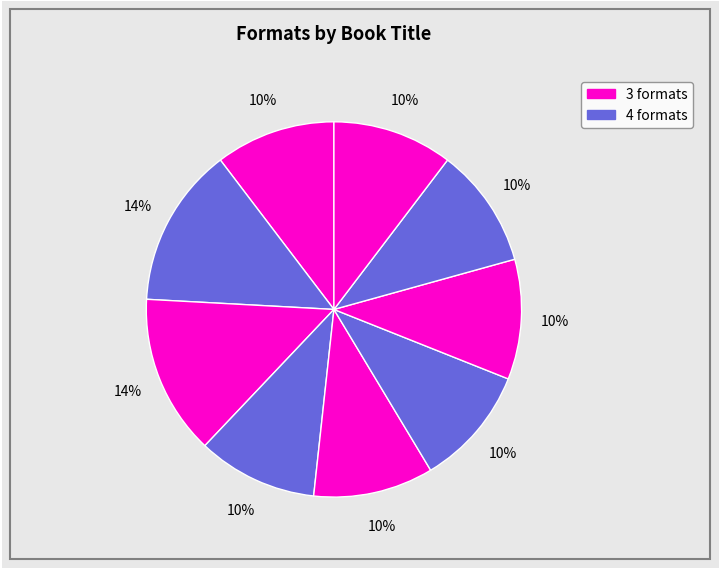

Does any single category account for the majority?

No